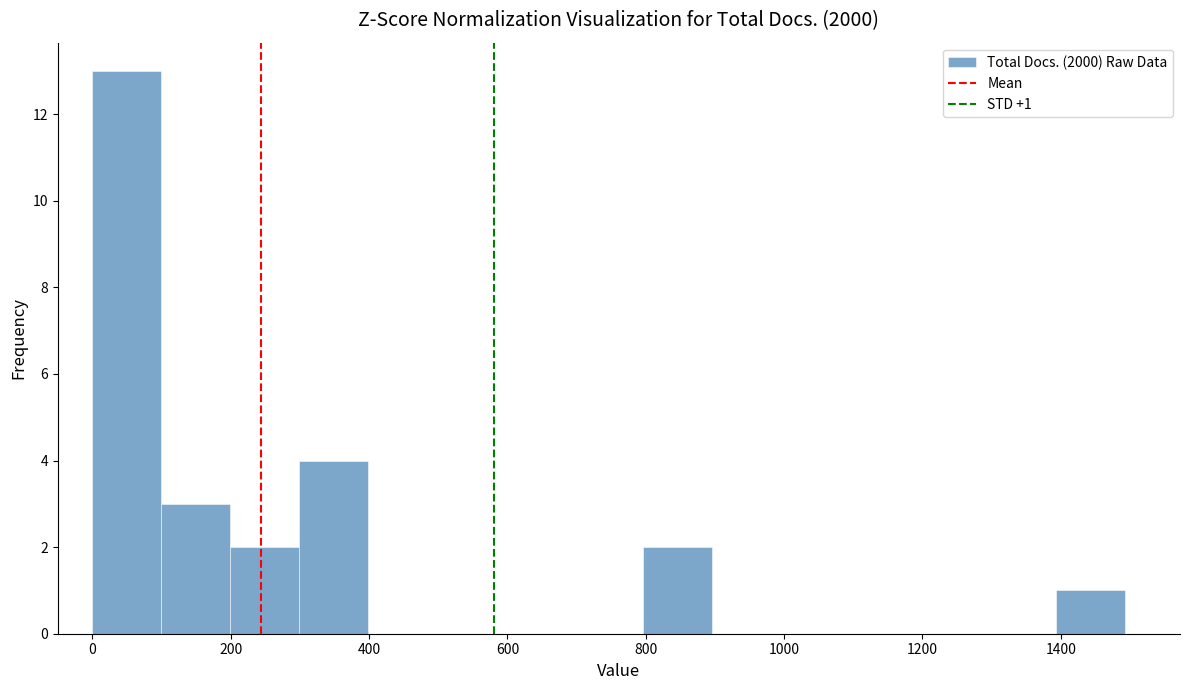

Over which range of the x-axis is the bar tallest?

0 to 100